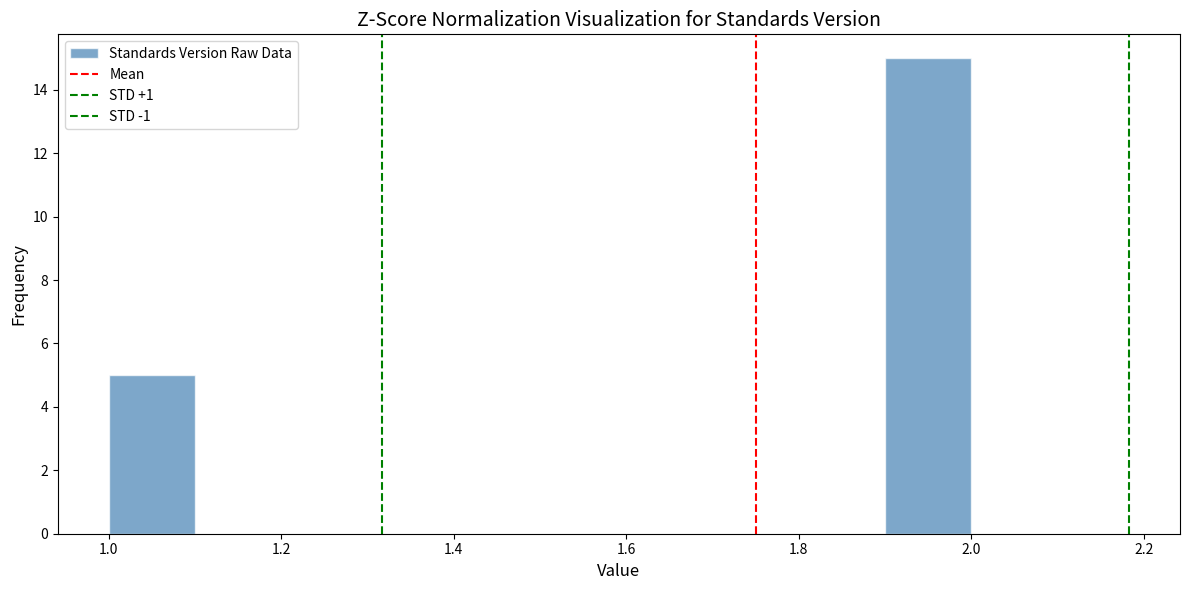

Reading left to right, list every bar in this chart as the range it spans on the x-axis followed by its height. The values are not printed on the chart, so give them approximately, as read against the axis.

1.0 to 1.1: 5
1.1 to 1.2: 0
1.2 to 1.3: 0
1.3 to 1.4: 0
1.4 to 1.5: 0
1.5 to 1.6: 0
1.6 to 1.7: 0
1.7 to 1.8: 0
1.8 to 1.9: 0
1.9 to 2.0: 15